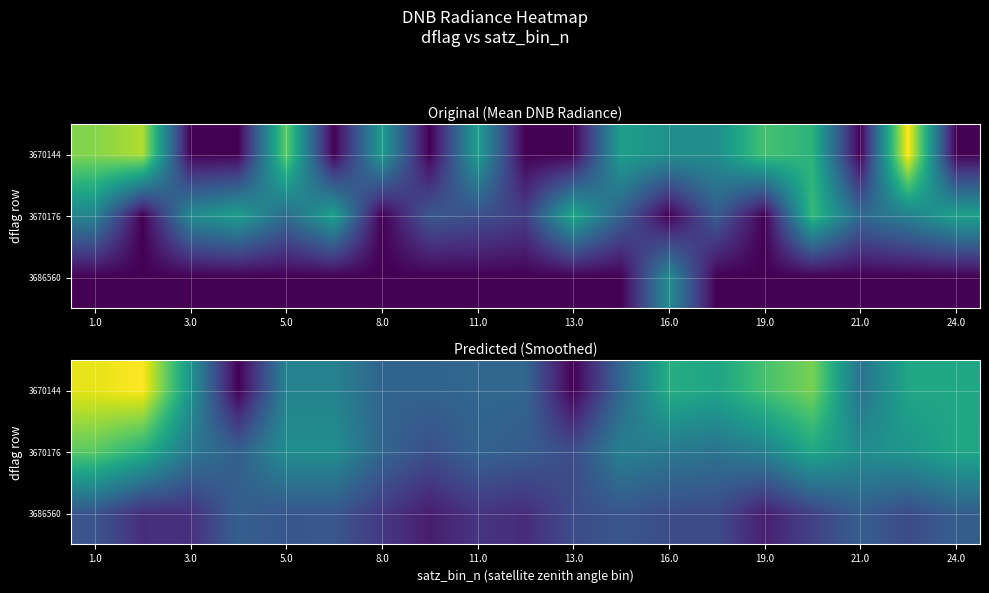

What is the greatest value displayed?

11.1